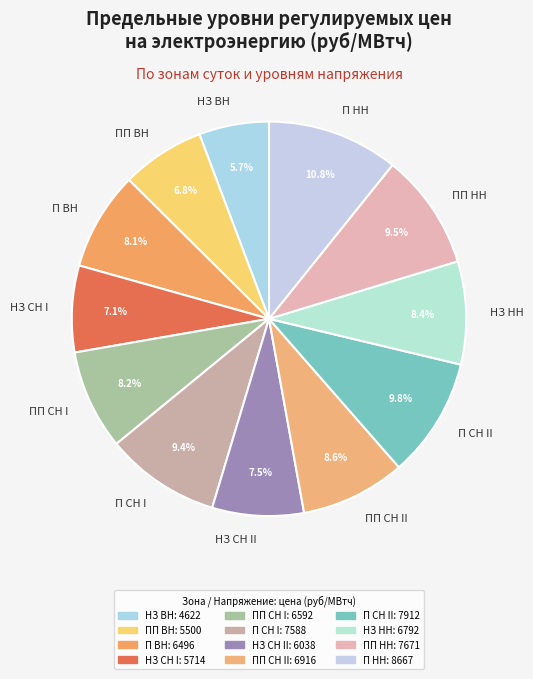

What is the largest slice in the pie chart?

П НН